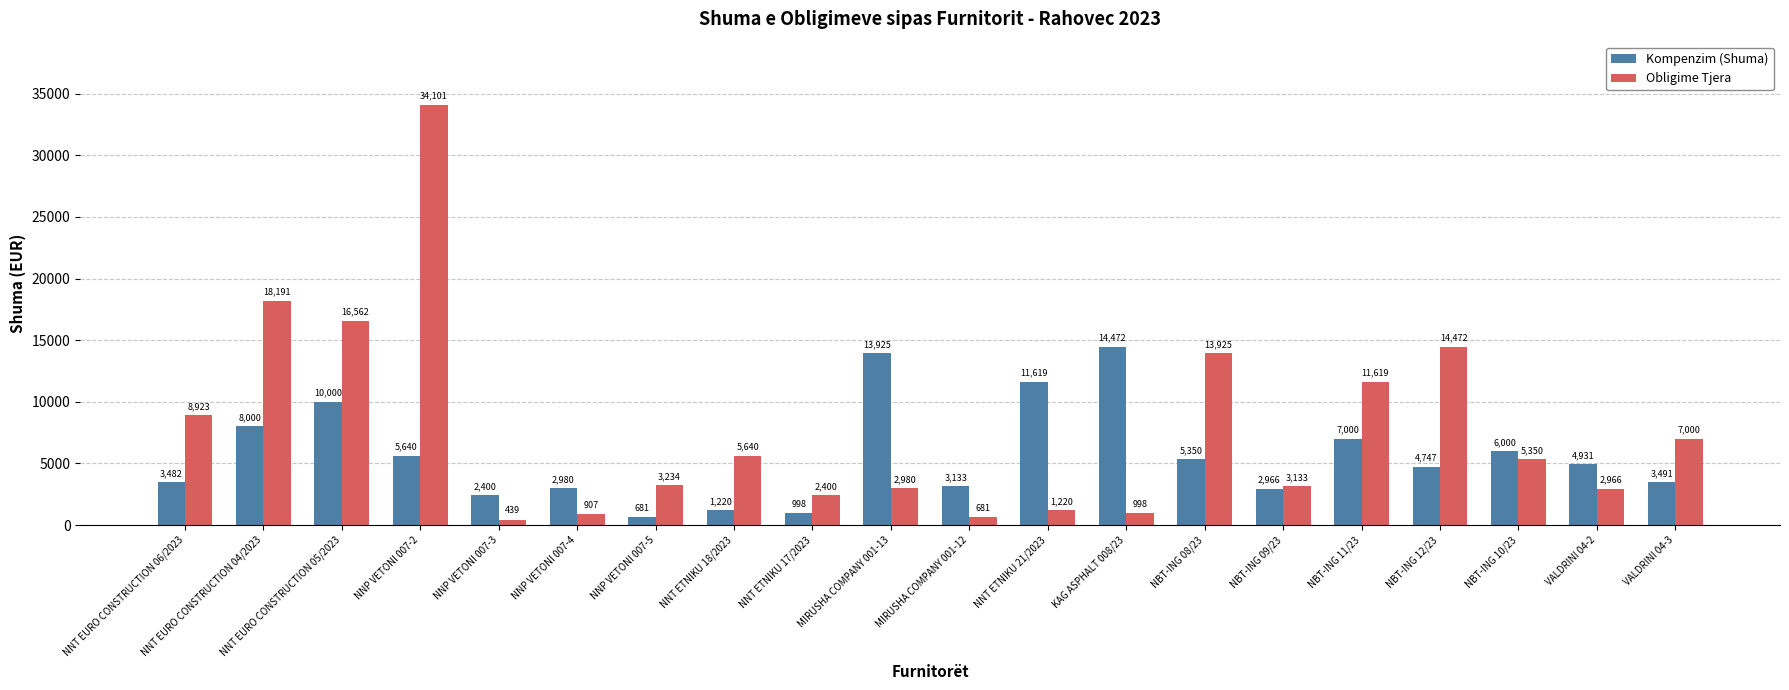

Are the bars grouped side by side (vs. stacked)?

Yes